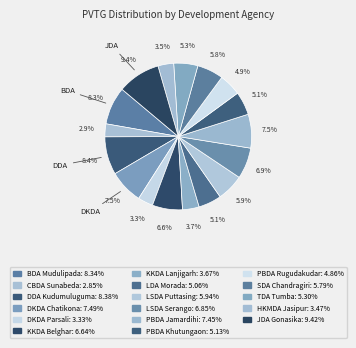

How much of the chart is everything except PBDA Jamardihi?

92.5%